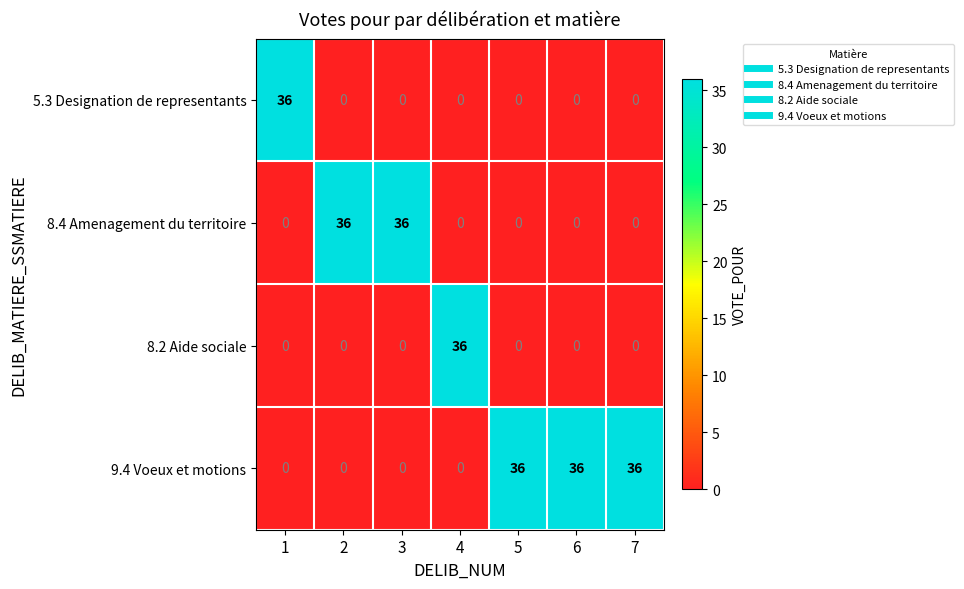

Reading right to left, list all the values displayed in this chart.

5.3 Designation de representants: 0	0	0	0	0	0	36
8.4 Amenagement du territoire: 0	0	0	0	36	36	0
8.2 Aide sociale: 0	0	0	36	0	0	0
9.4 Voeux et motions: 36	36	36	0	0	0	0